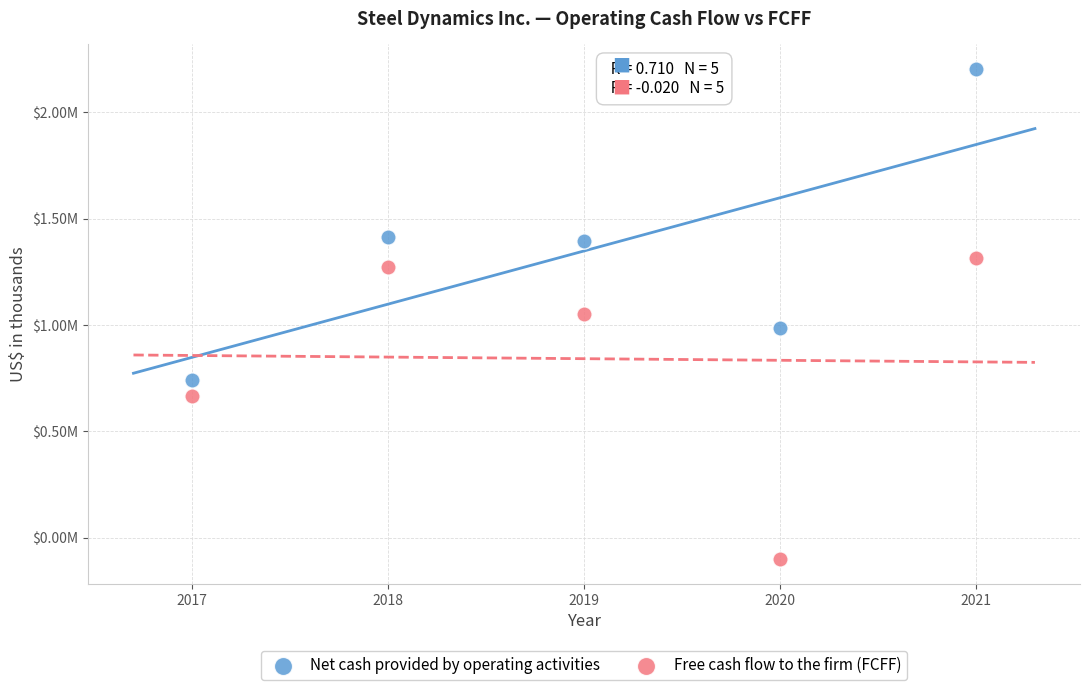

Which series contains the highest Y value?

Net cash provided by operating activities